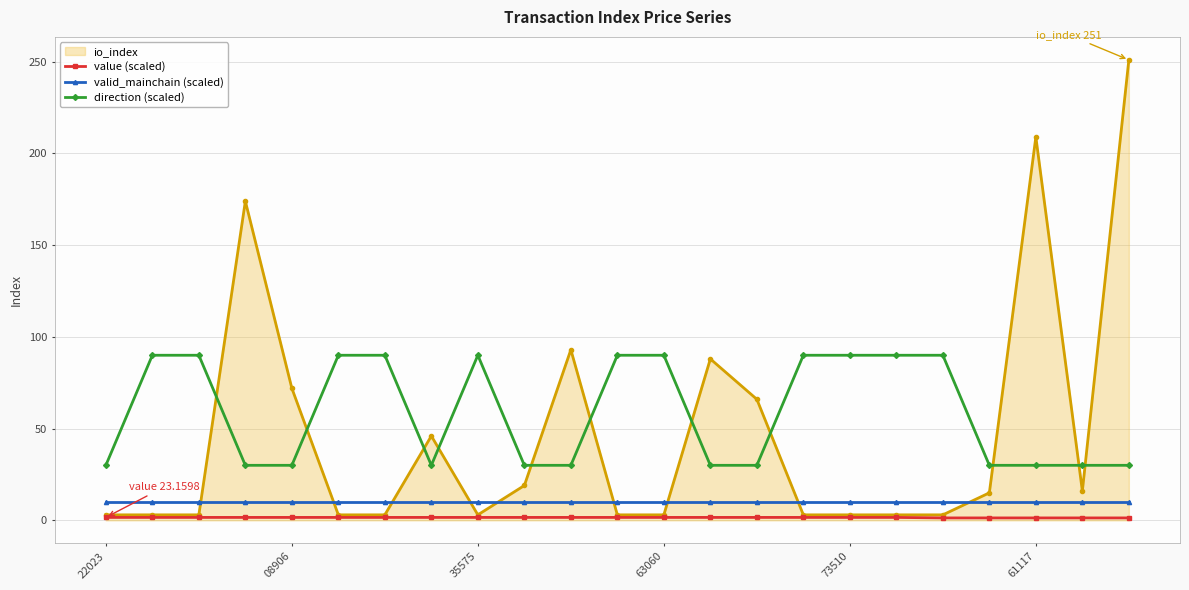

Which series has the largest range (max minus min)?

io_index